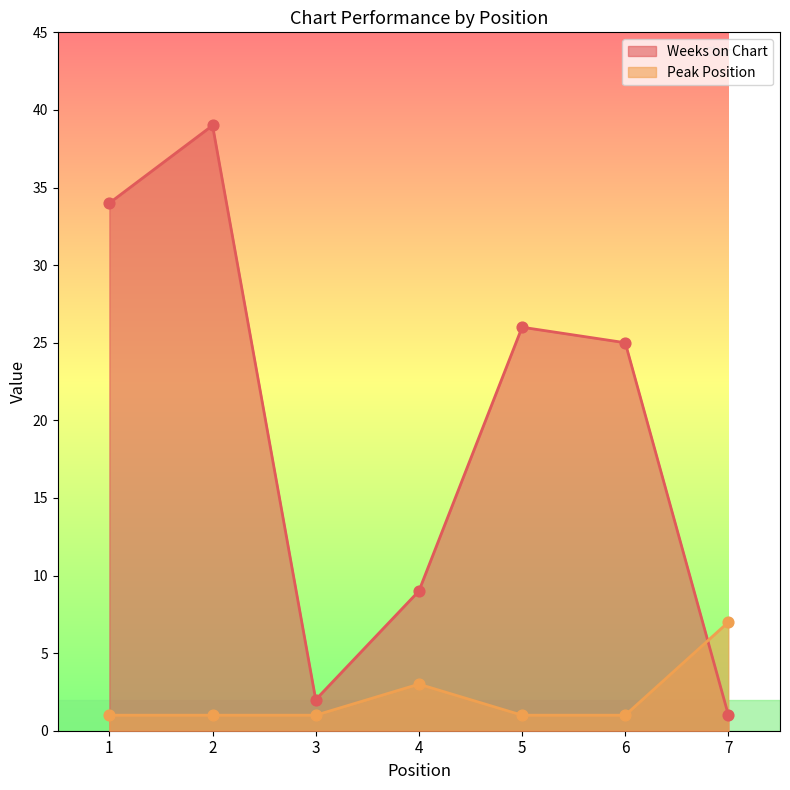

What are all the series names shown in the legend?

Weeks on Chart, Peak Position